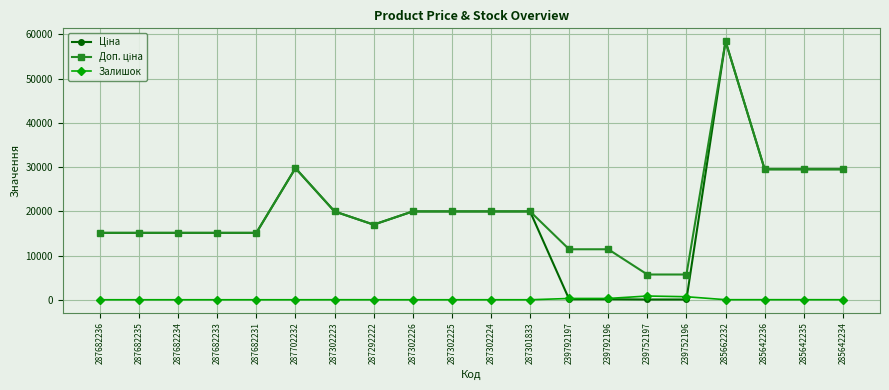

What is the total value across all series at 287682234?

30240.0